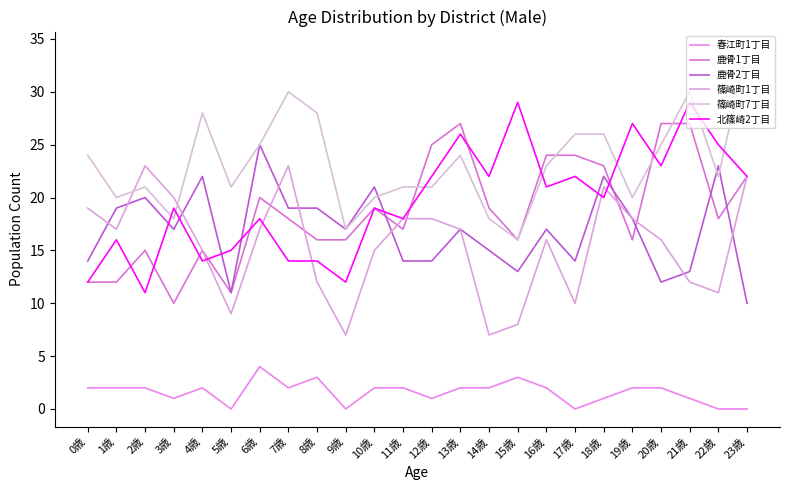

At how many categories does at least one series exceed 2?

24